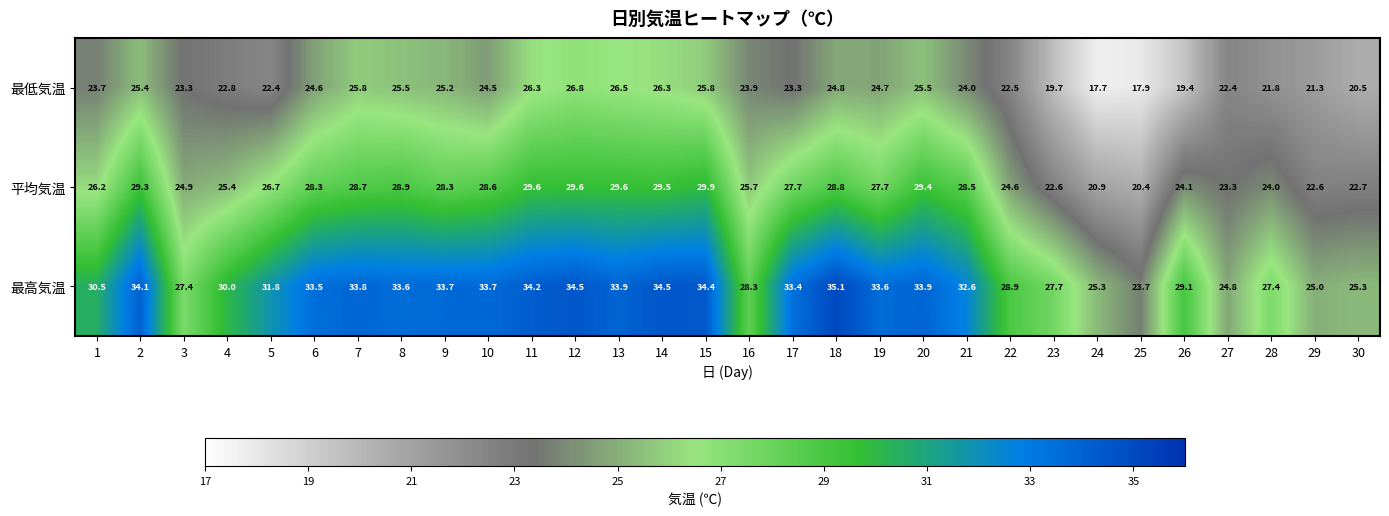

At which label does 最高気温 reach its peak?

18